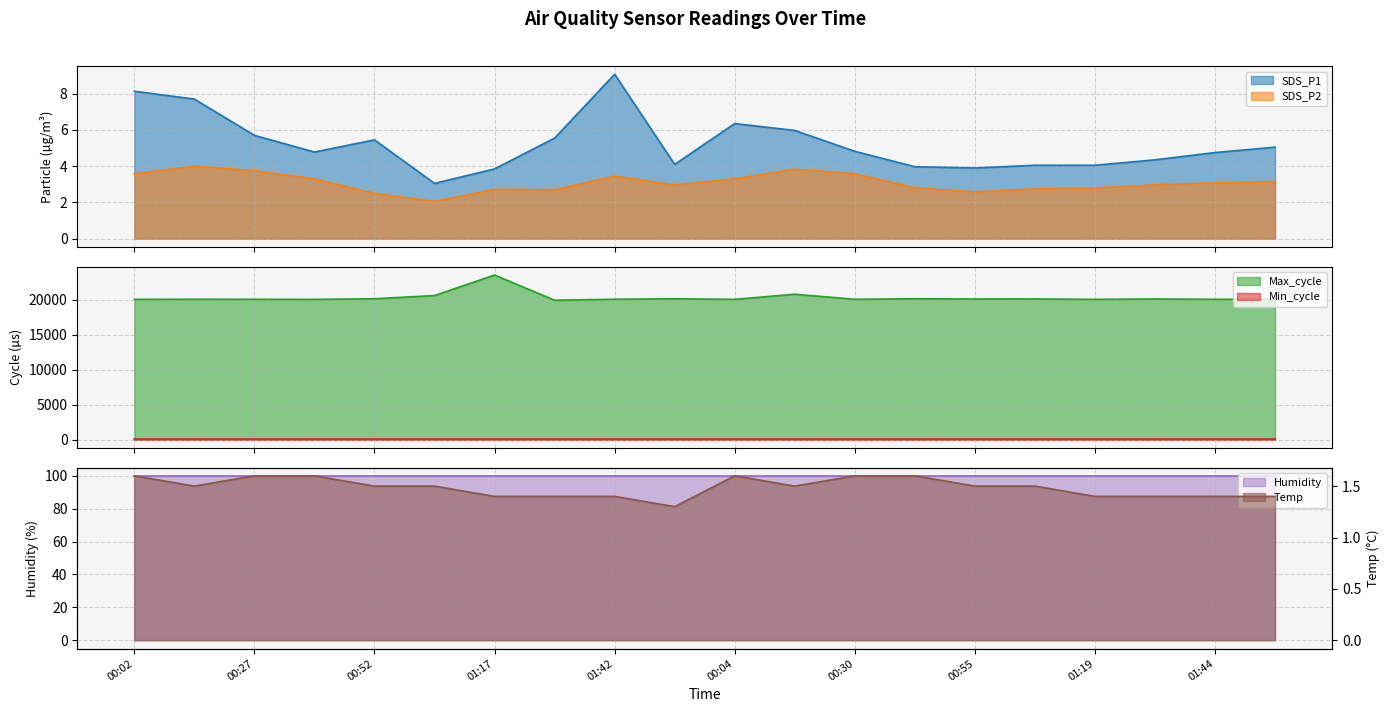

Count the Temp values in the range 1 to 2.

20